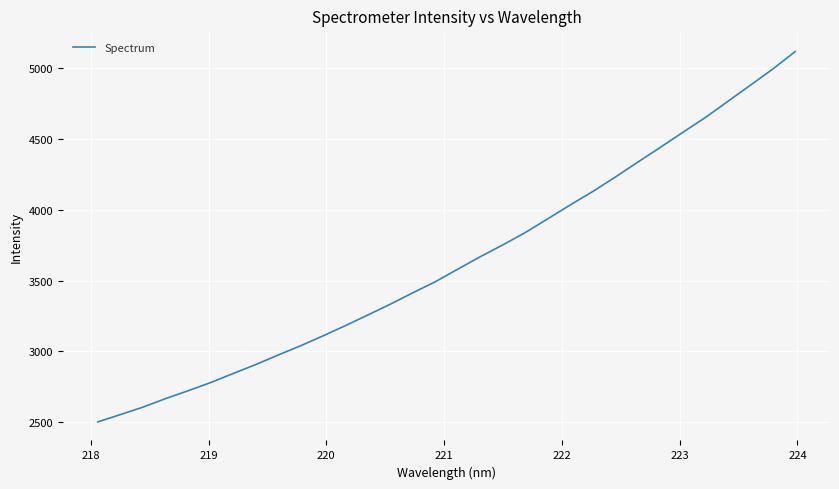

What is the minimum value shown in the chart?

2502.8